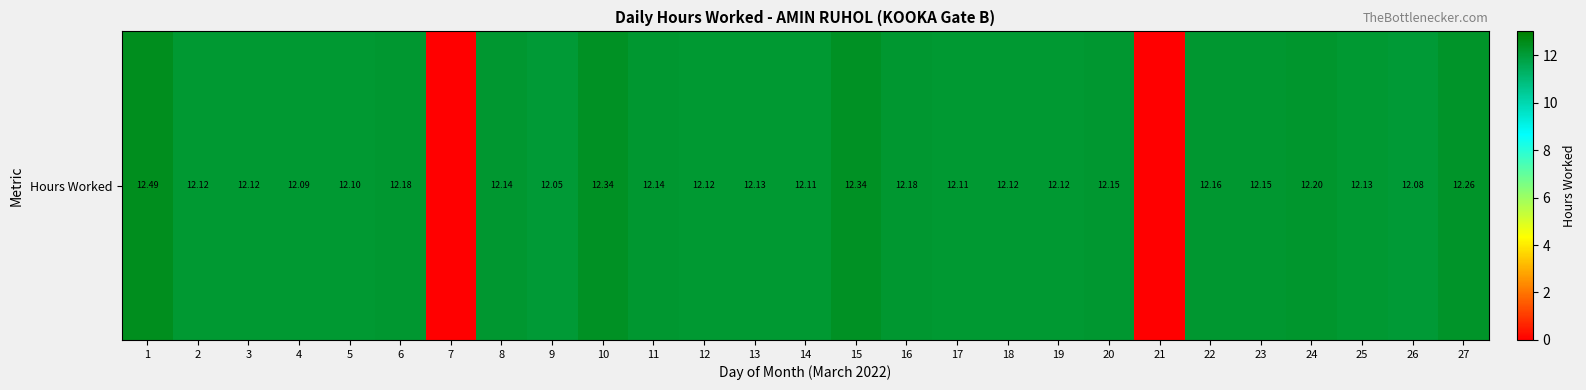

Where is the data nearest to the value 6?

7